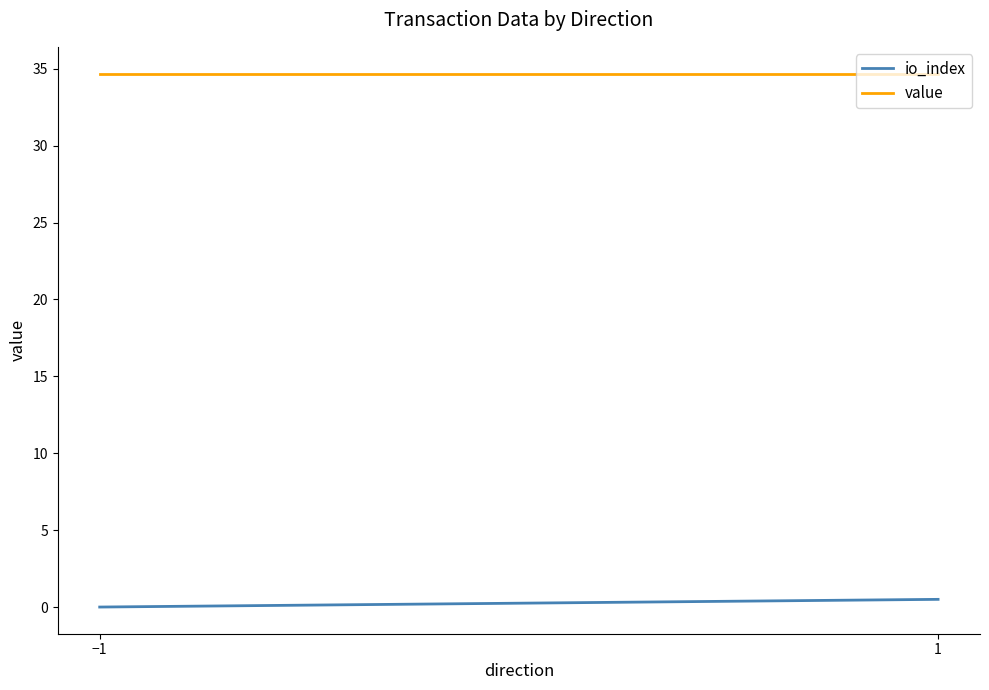

What is the sum of the value values at −1 and 1?

69.4